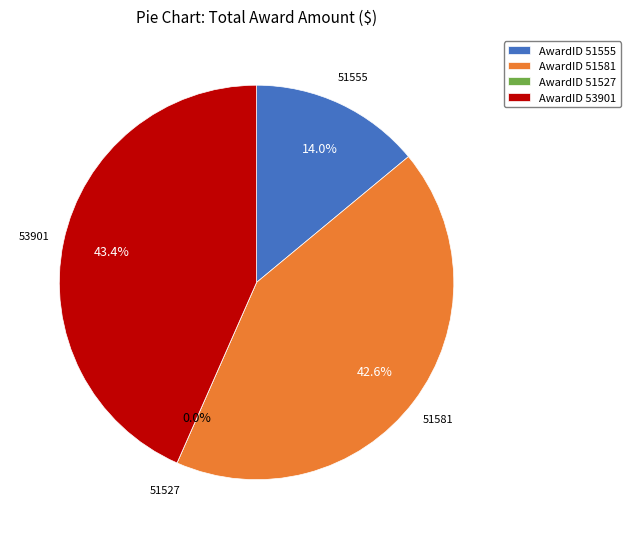

How many slices are in this pie chart?

4